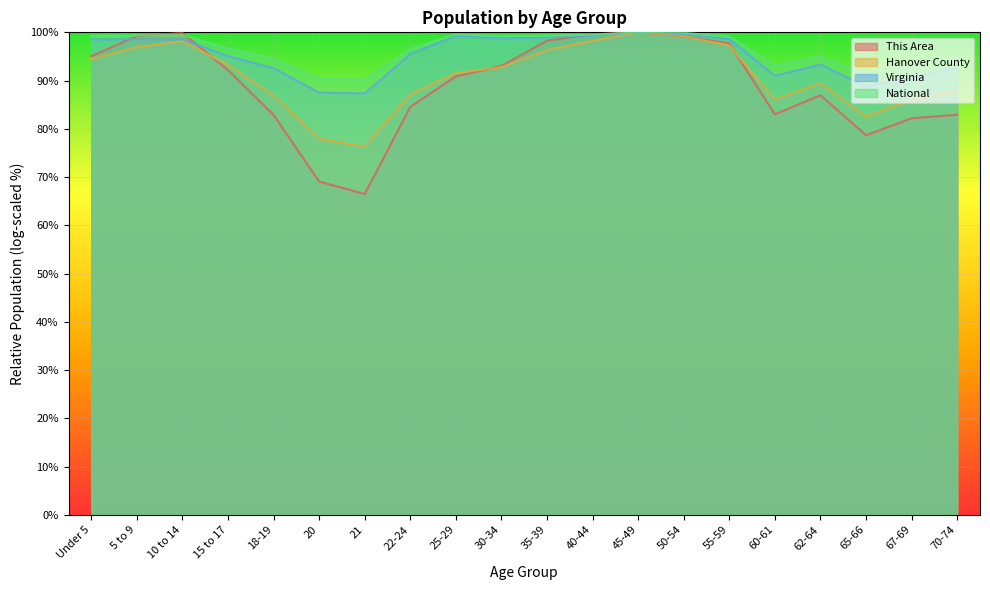

True or false: National and Virginia intersect in this chart.

False